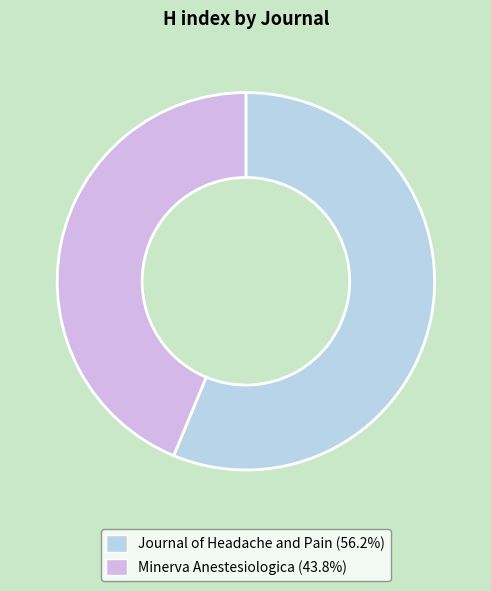

What is the smallest slice in the pie chart?

Minerva Anestesiologica